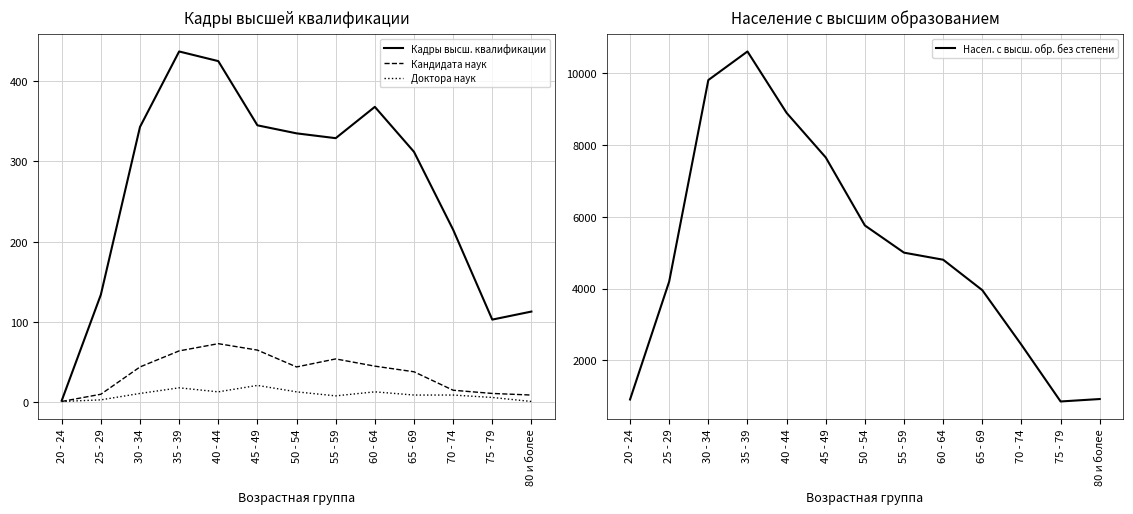

Count the number of data series in this chart.

4